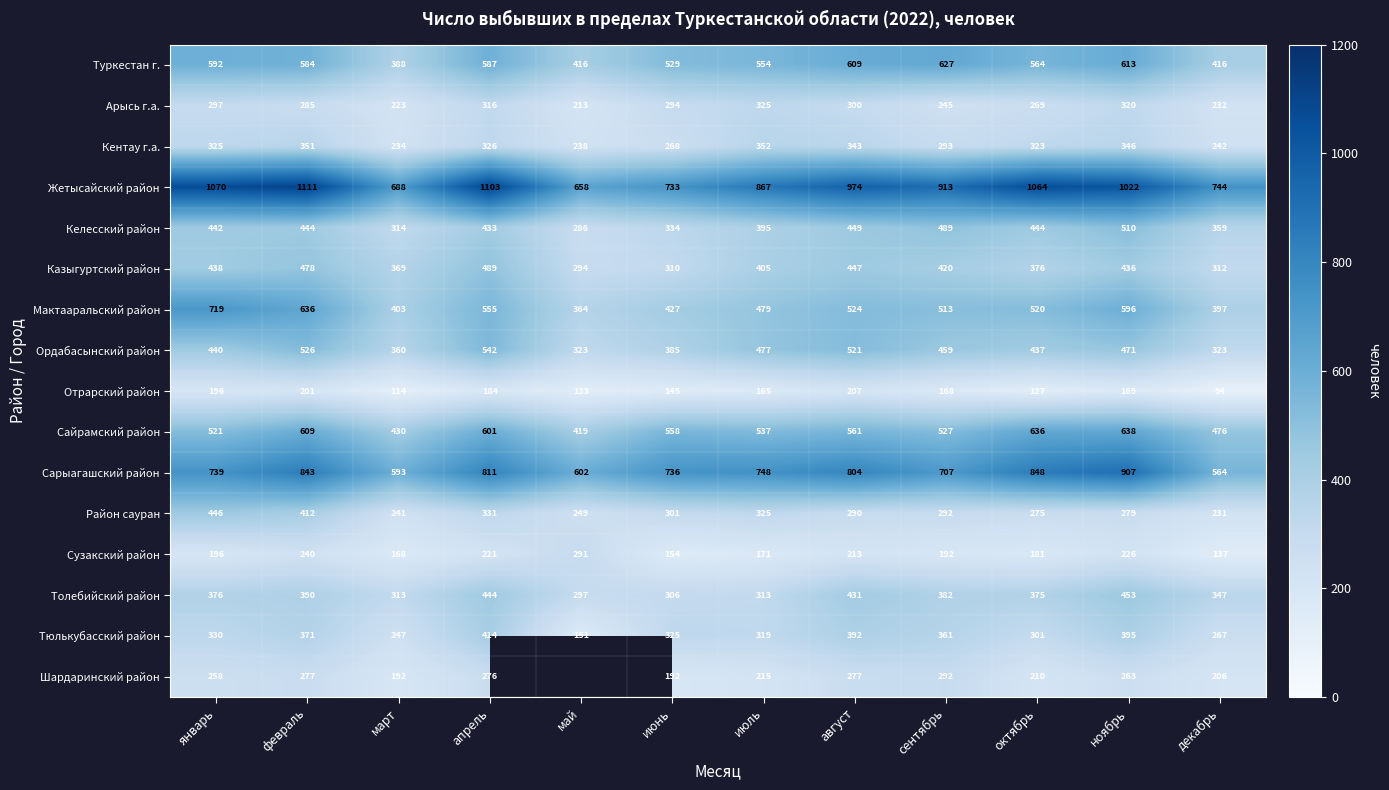

Between март and сентябрь, which is larger?

сентябрь